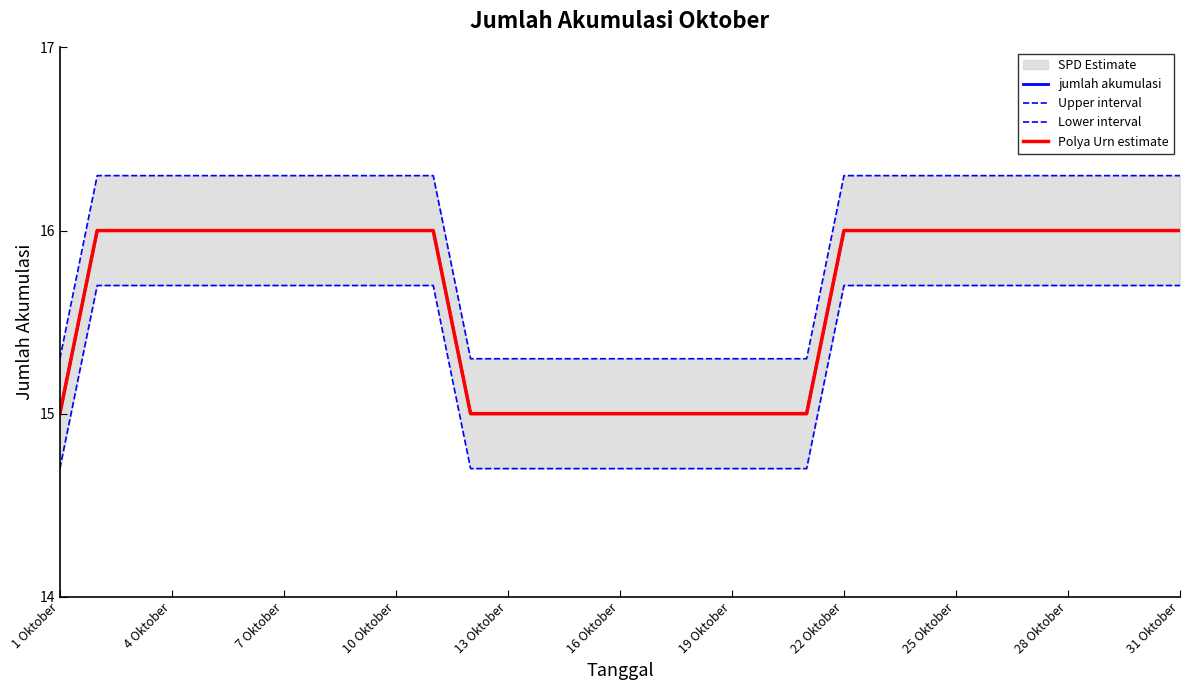

At which label does Upper interval first exceed 16?

4 Oktober